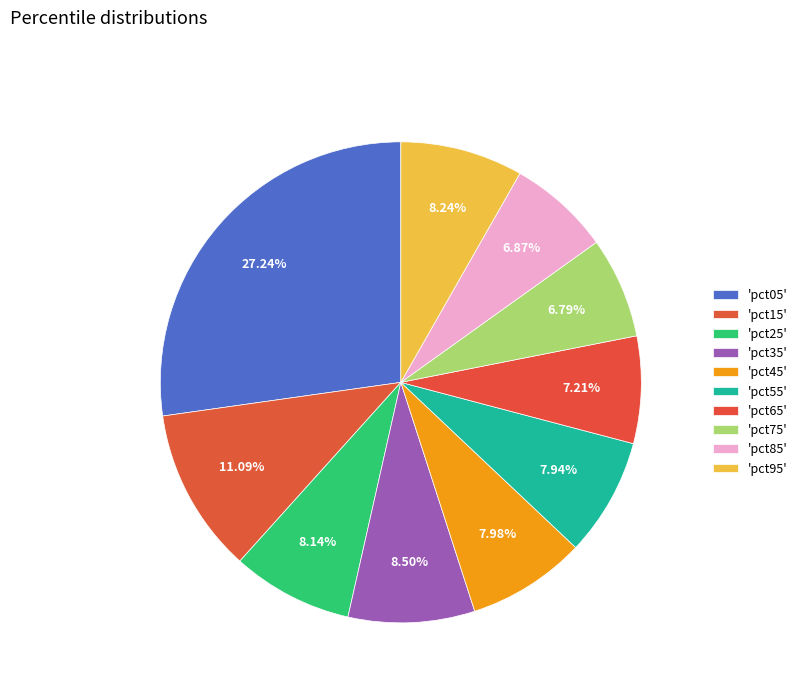

To the nearest percent, what is the difference between the largest and smallest slice percentages?

20%